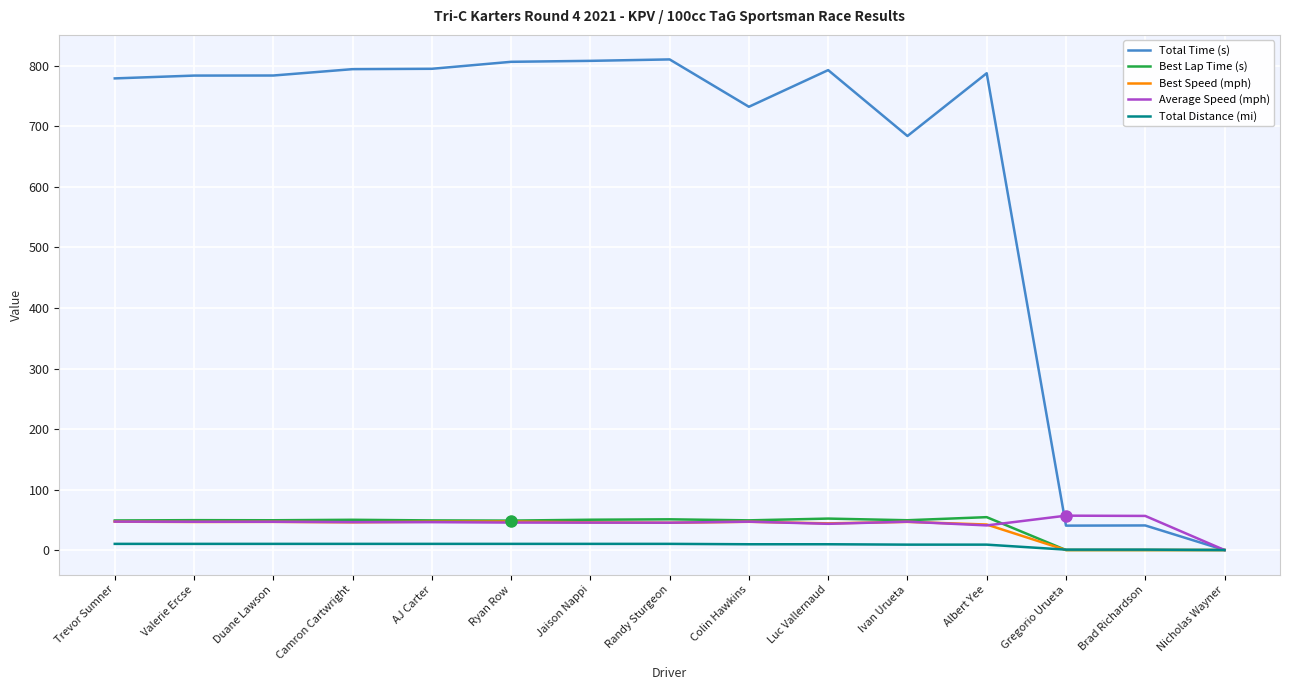

Which series has the largest total across all categories?

Total Time (s)